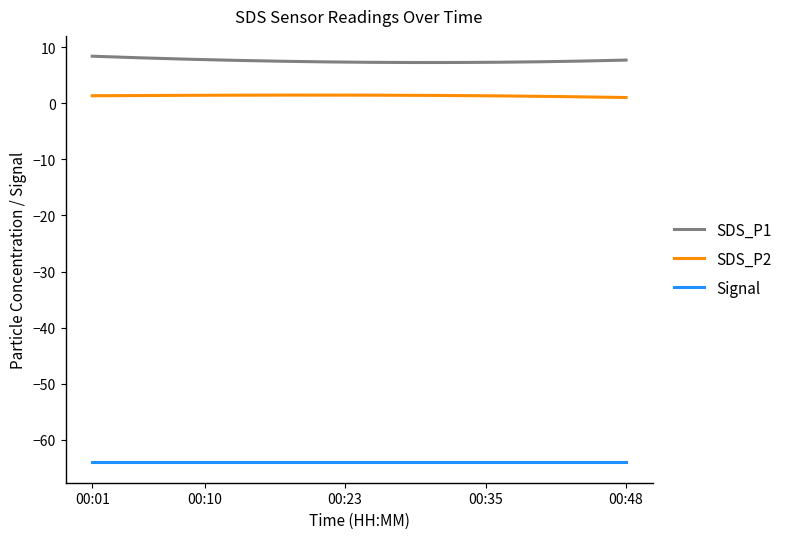

How many data points does each series have?

20